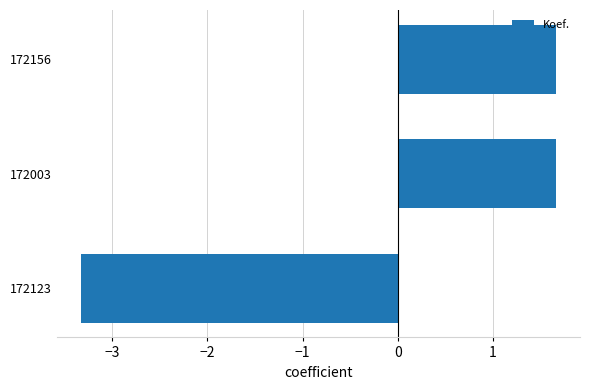

What is the ratio of the value at 172003 to the value at 172156?

1.0